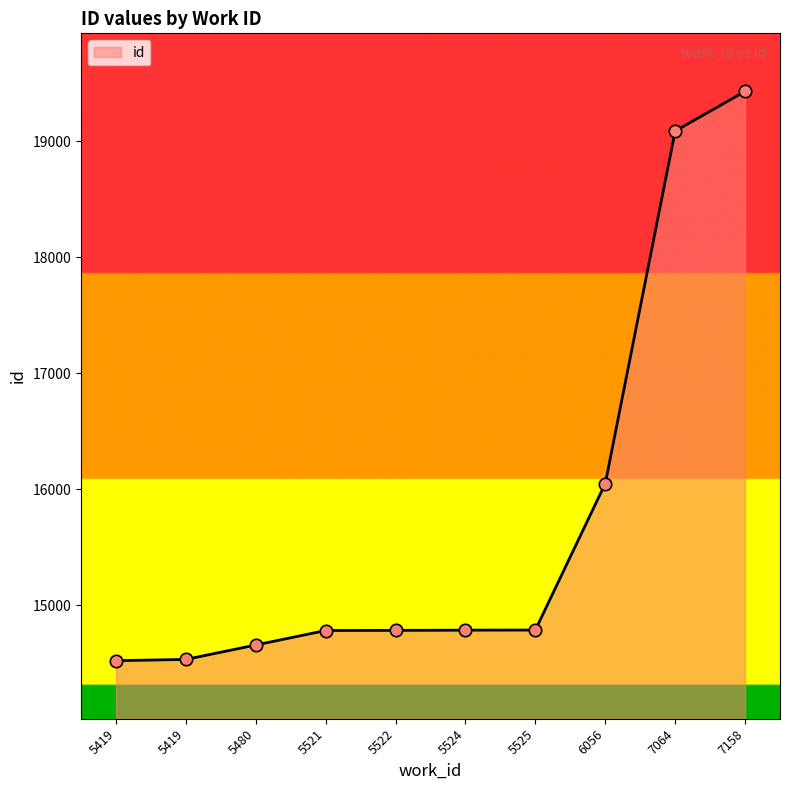

Is this an area chart (filled region under the line)?

Yes